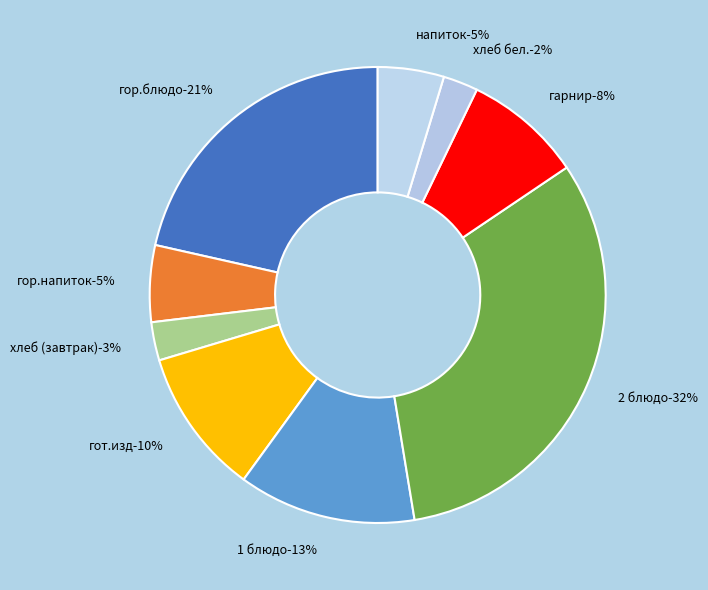

To the nearest percent, what percentage of the pie is гор.блюдо?

21%